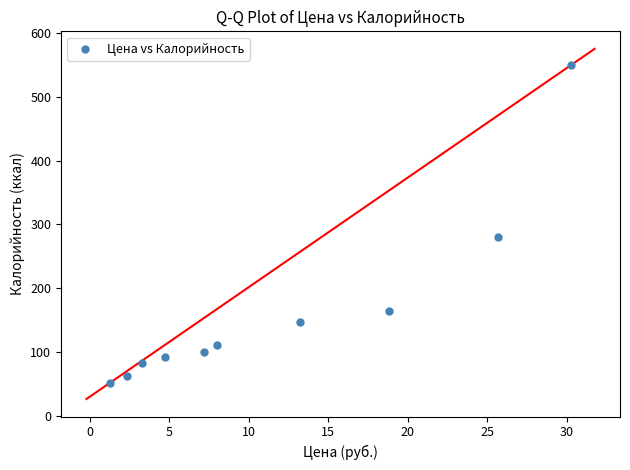

What Y value in the scatter plot is closest to 300?

280.0